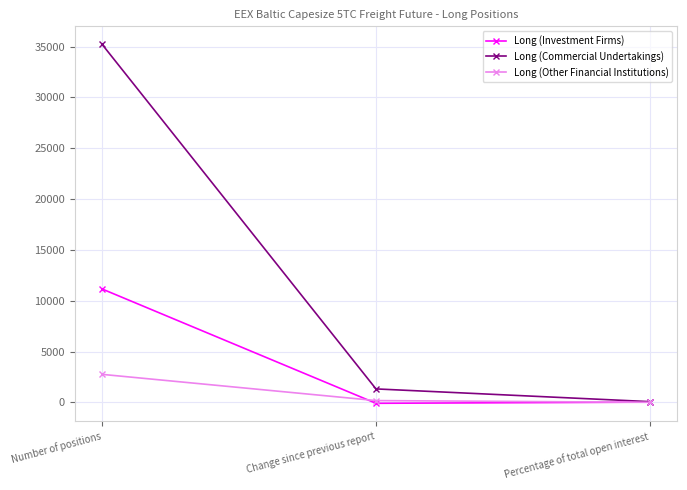

The value of Long (Commercial Undertakings) at Number of positions is 19074.9. True or false?

False